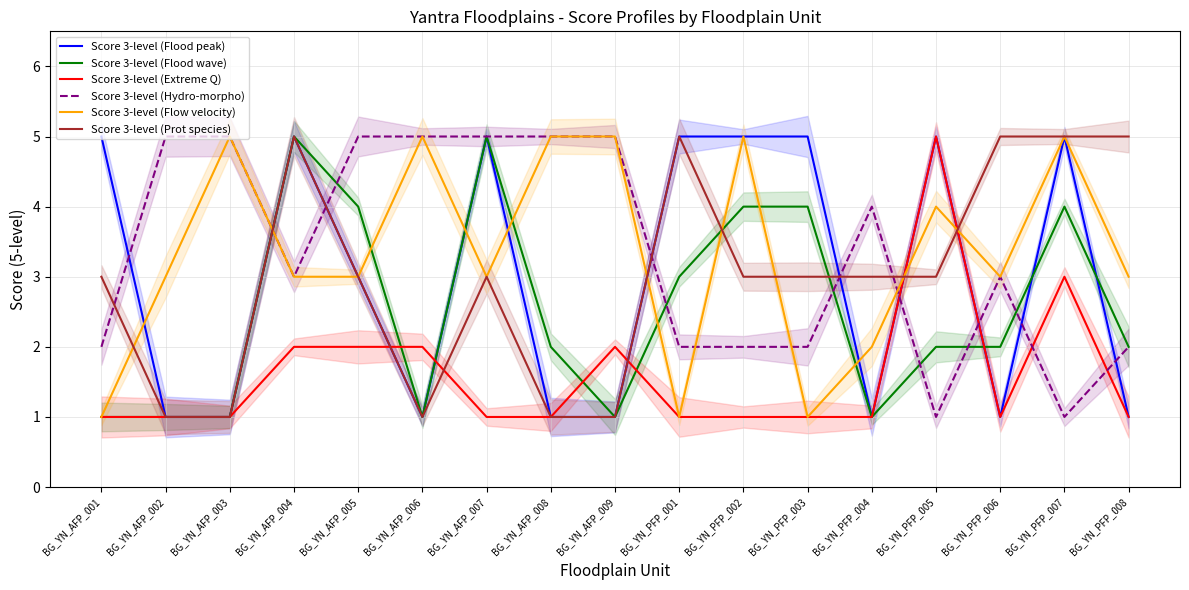

At which category is the sum across all series the highest?

BG_YN_AFP_004